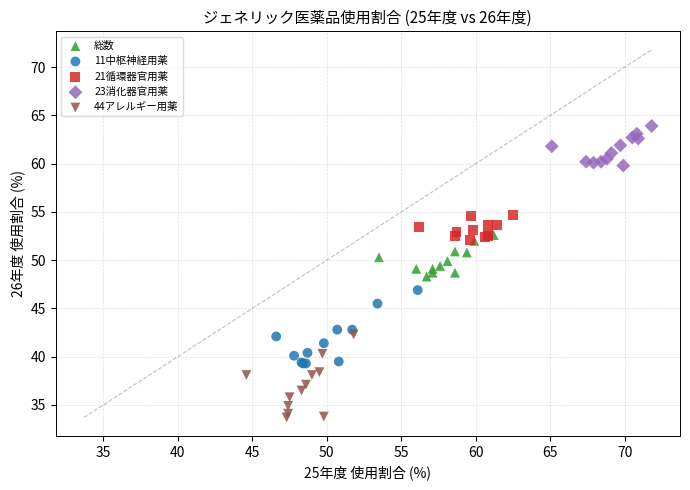

Which series contains the lowest Y value?

44アレルギー用薬